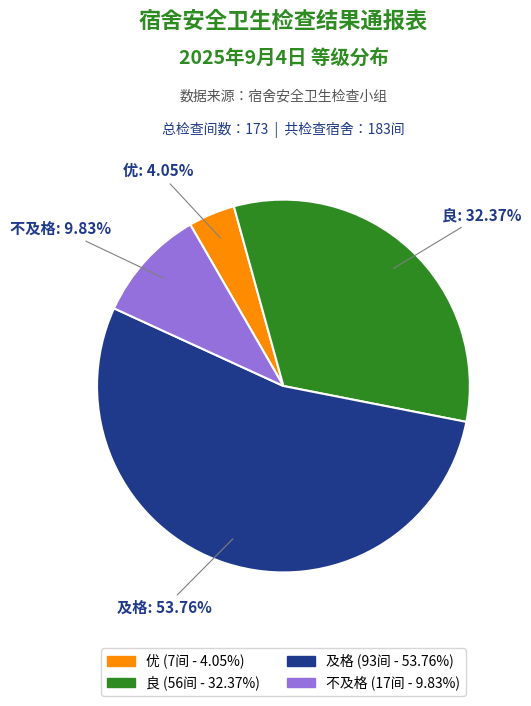

To the nearest percent, what is the average slice percentage?

25%